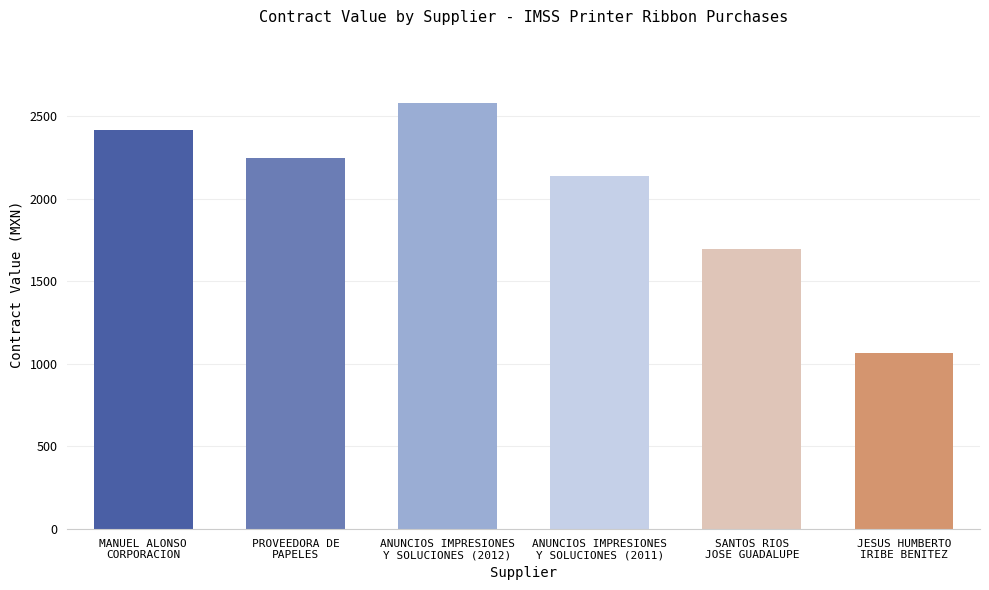

At which category does the chart reach its minimum across all series?

JESUS HUMBERTO
IRIBE BENITEZ